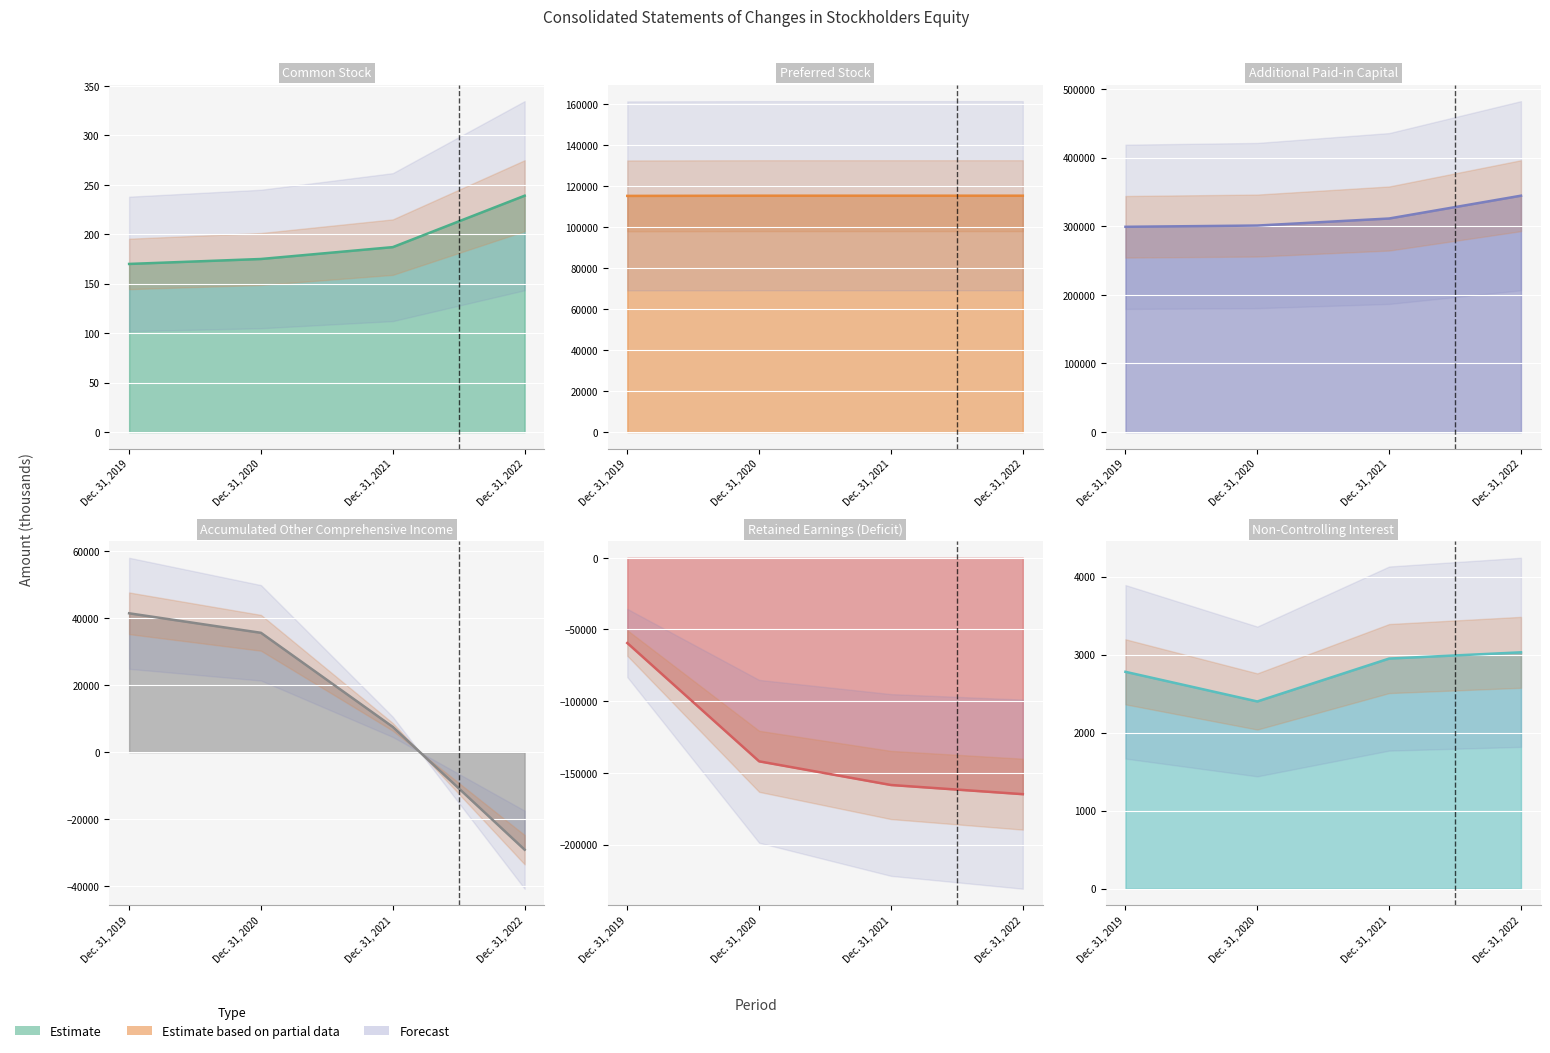

What is the value of the Non-Controlling Interest point at the 4th from the left?

3031